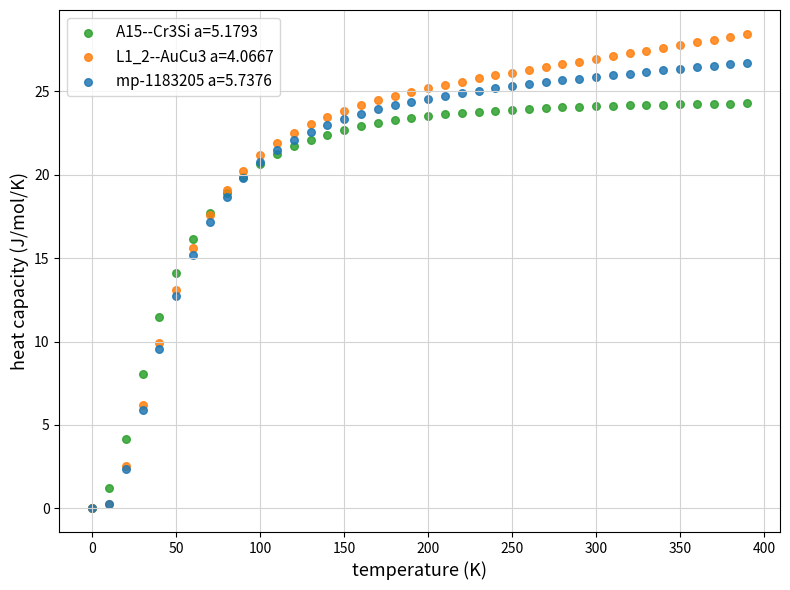

Which series has the largest Y range (max minus min)?

L1_2--AuCu3 a=4.0667